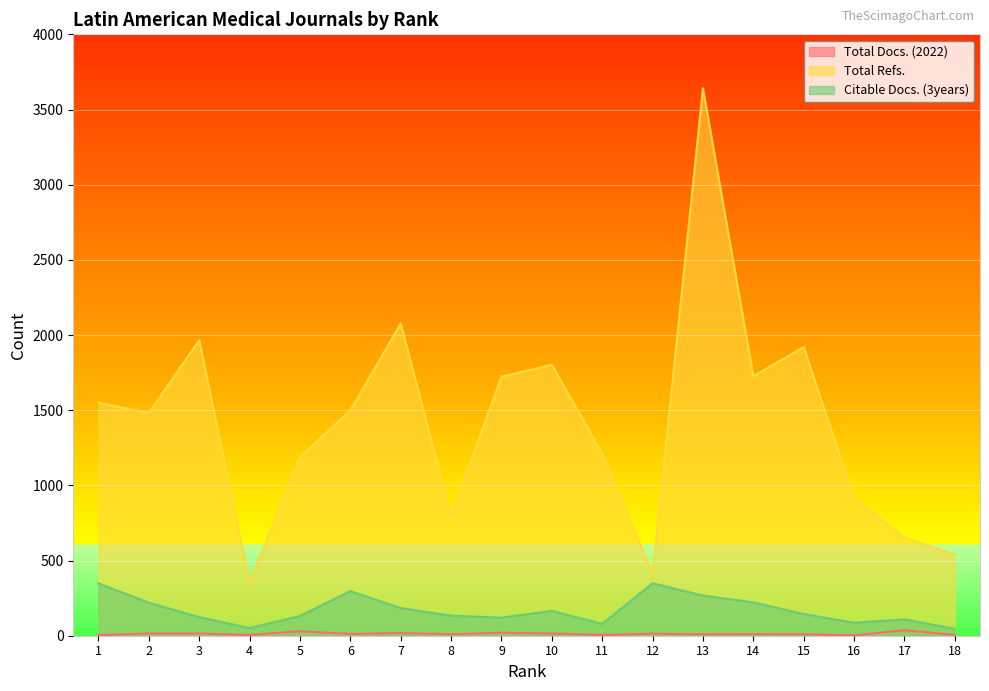

True or false: Citable Docs. (3years) has more than 0 interior local peaks.

True